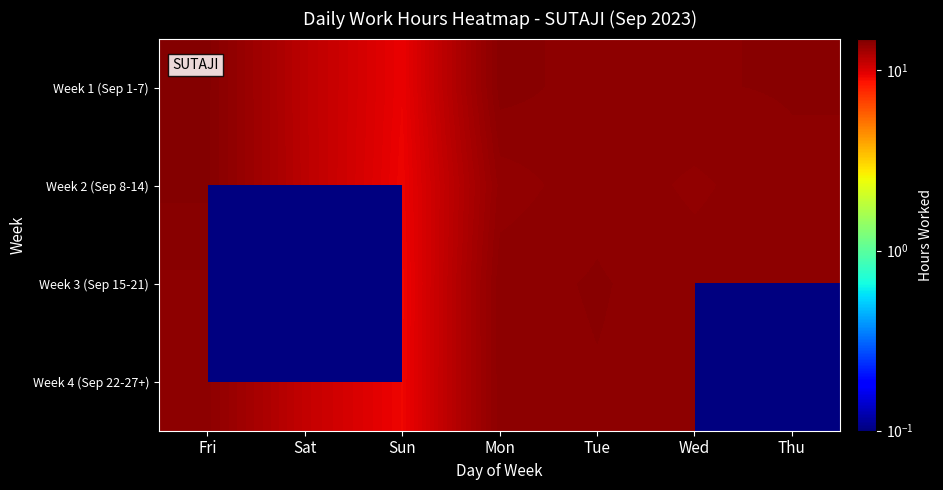

What is the sum of the Week 2 (Sep 8-14) values at Sun and Sat?

20.8